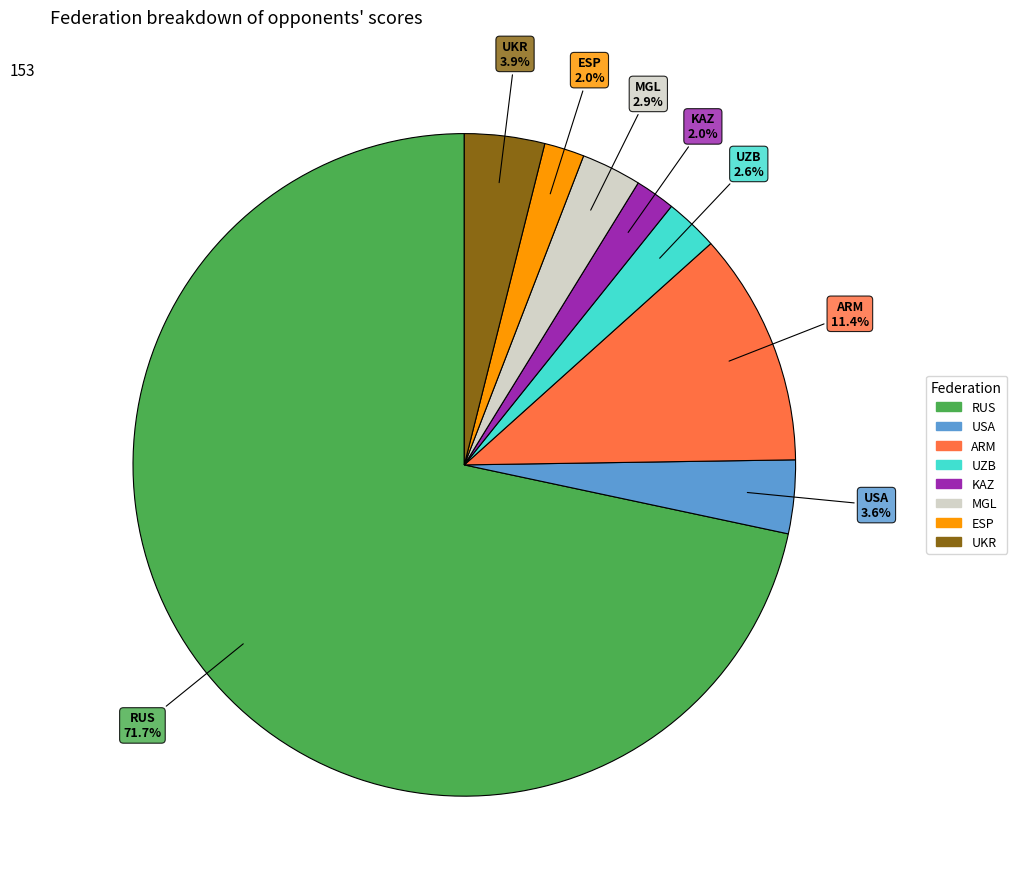

What percentage is NOT represented by KAZ?

98.0%